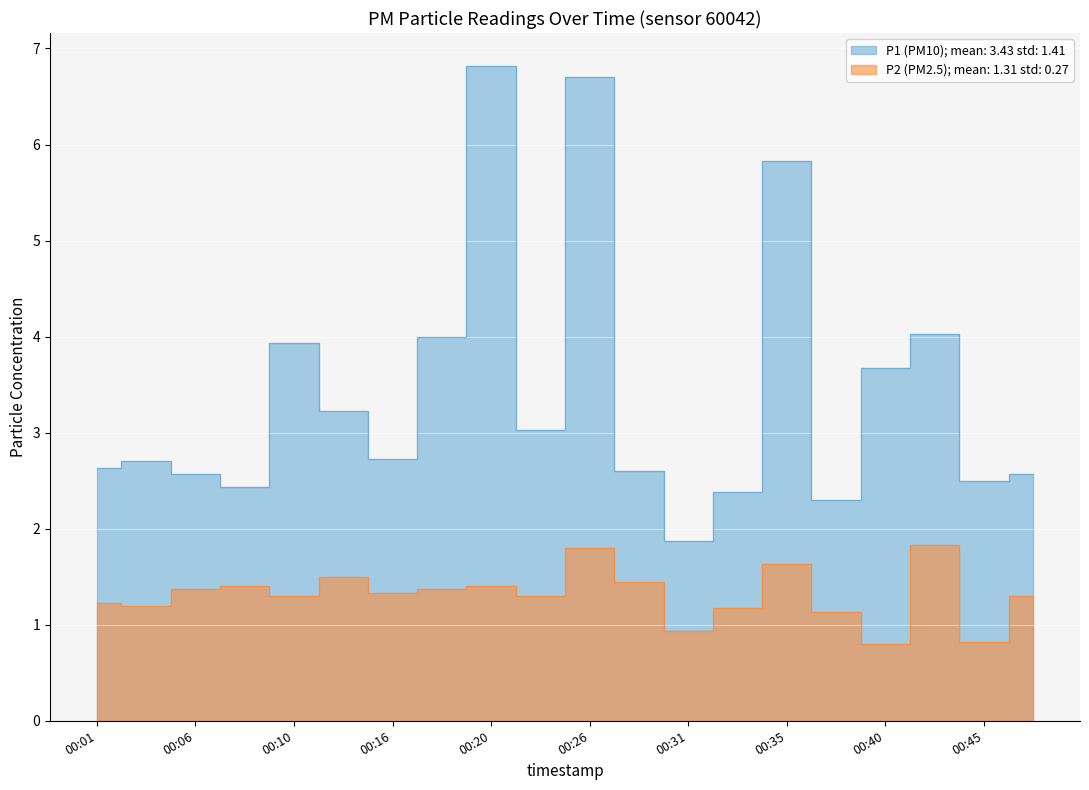

How many categories are shown in the chart?

20